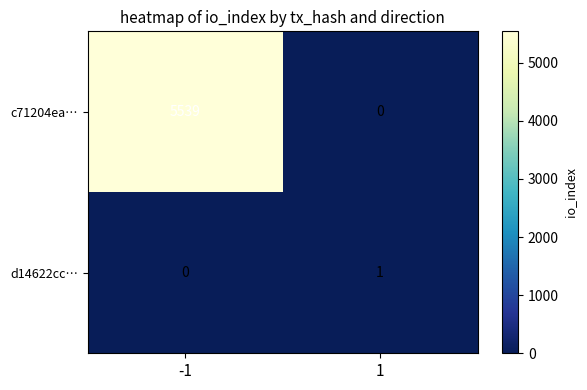

What is the sum of the c71204ea… values at -1 and 1?

5539